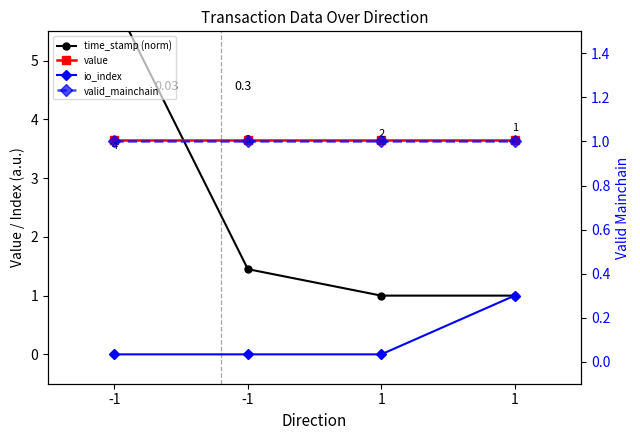

True or false: value and io_index intersect in this chart.

False